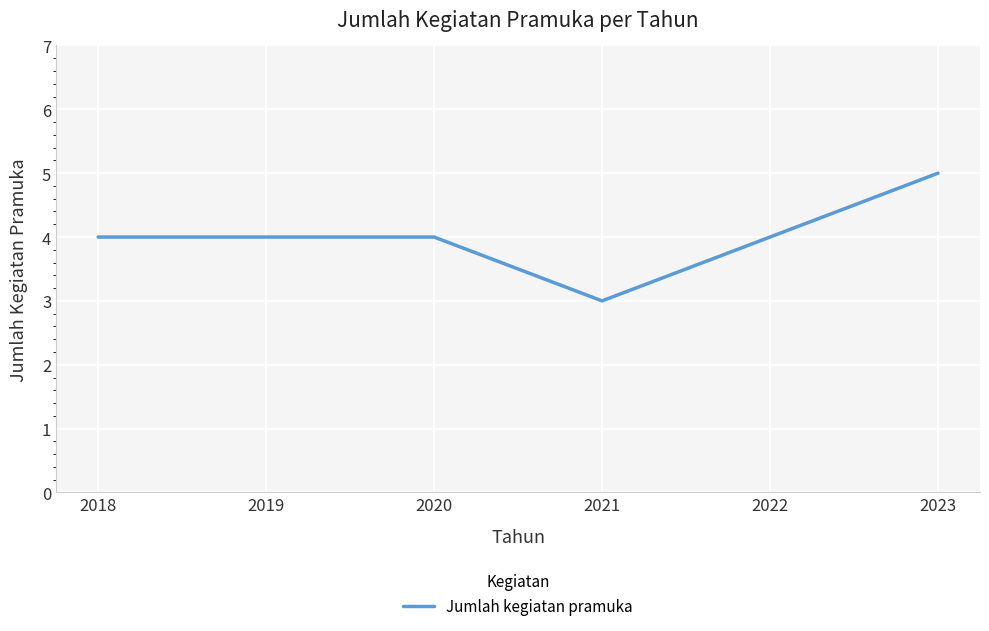

What value does the data have at 2019?

4